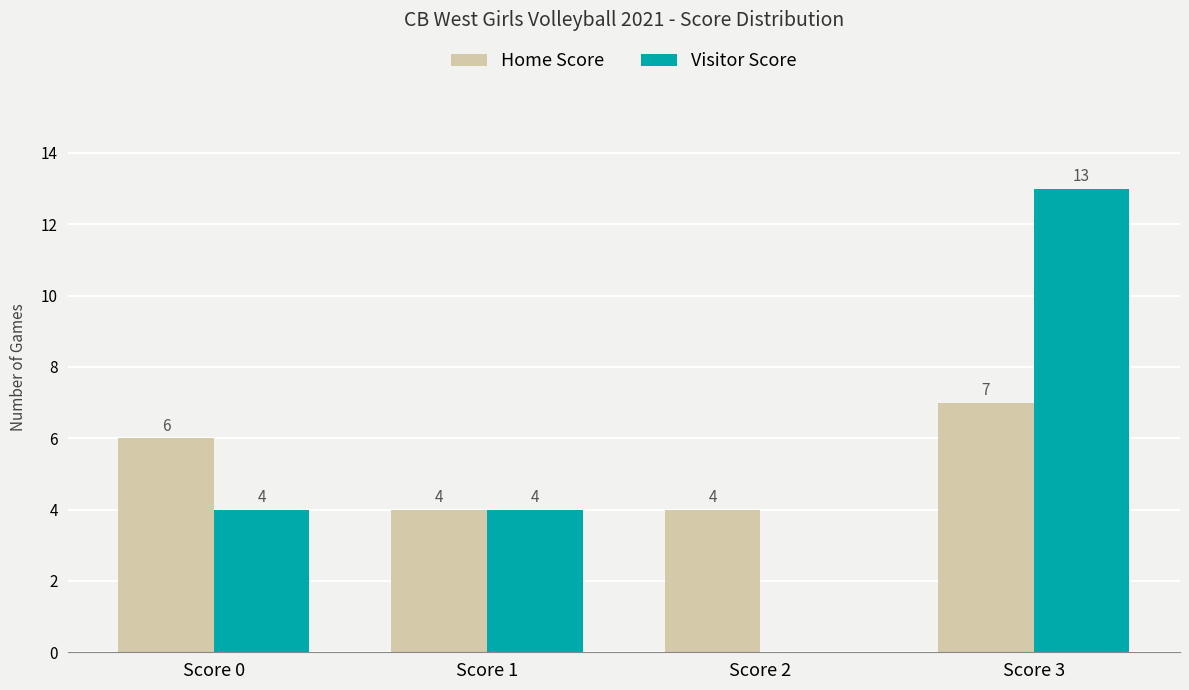

Count the number of data series in this chart.

2